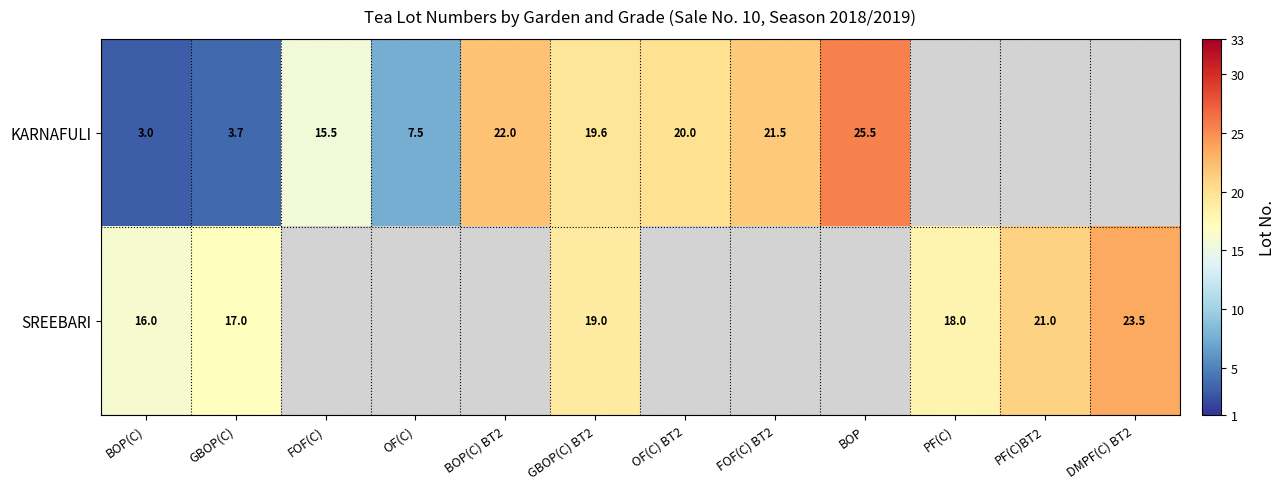

Is it true that KARNAFULI equals 0.9 at GBOP(C)?

False